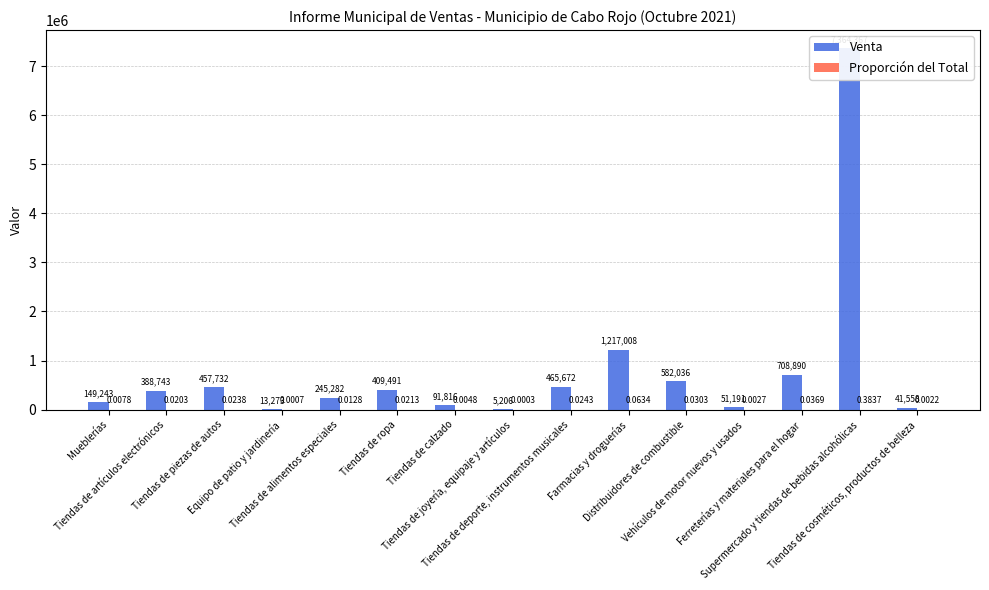

What is the total value across all series at Tiendas de calzado?

91816.3